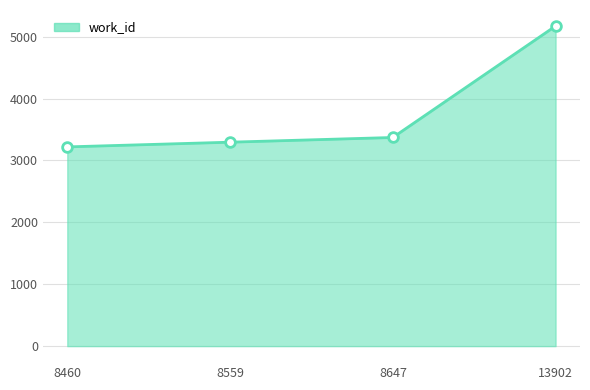

How many lines are shown in the chart?

1